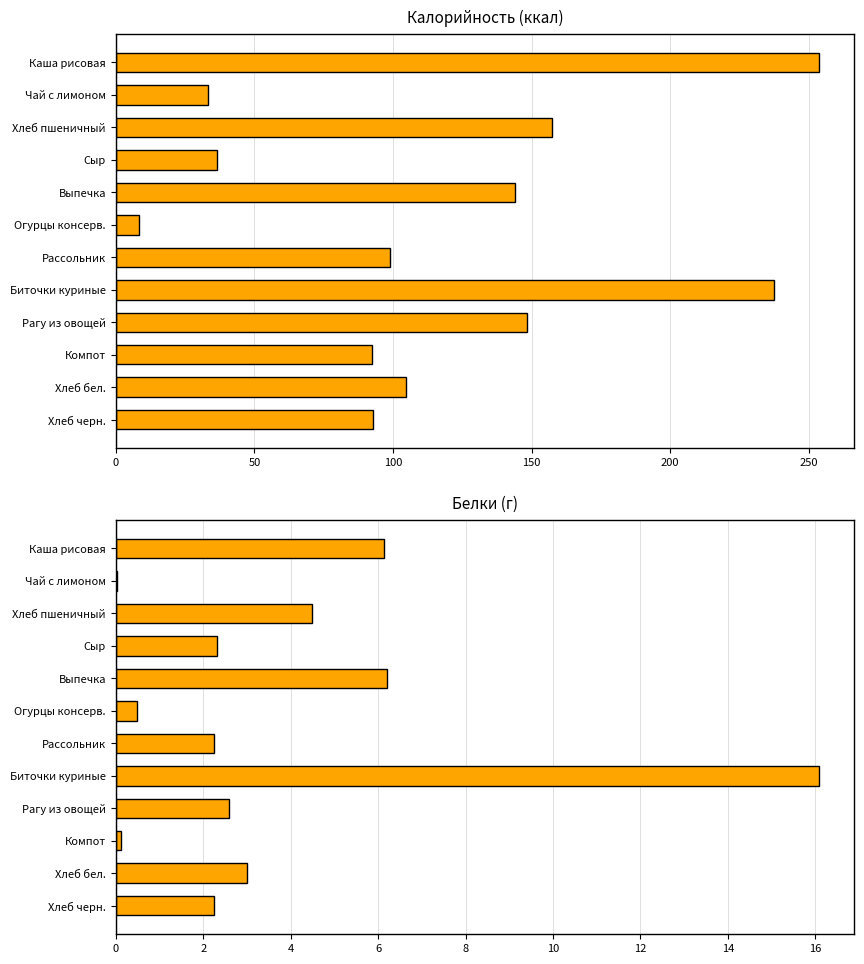

What is the difference between the maximum and minimum values in the Белки series?

16.1